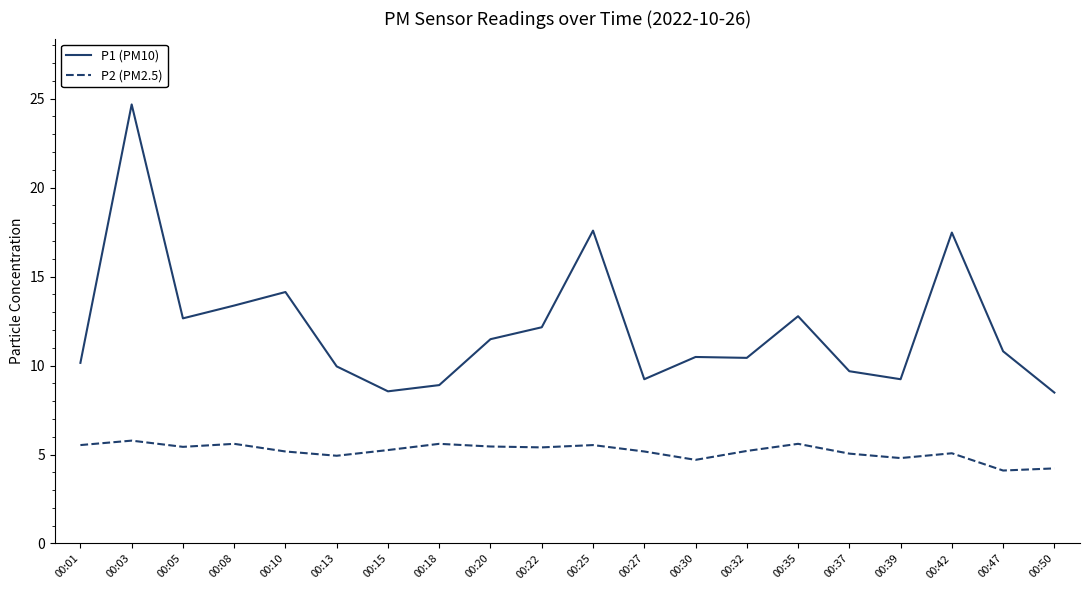

True or false: P2 (PM2.5) and P1 (PM10) intersect in this chart.

False